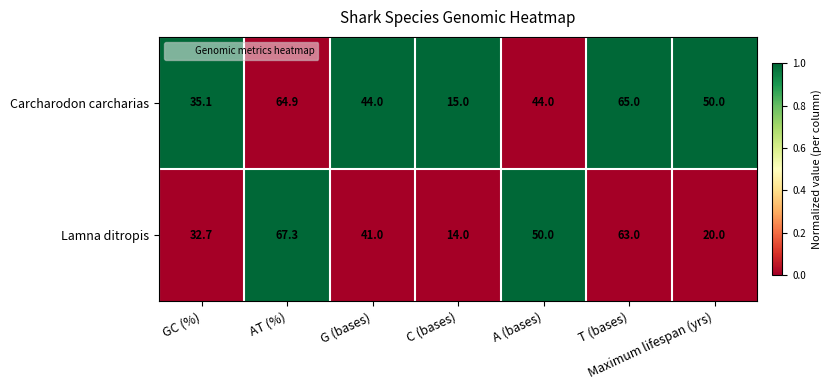

What is the difference between the maximum and minimum values in the Carcharodon carcharias series?

50.0